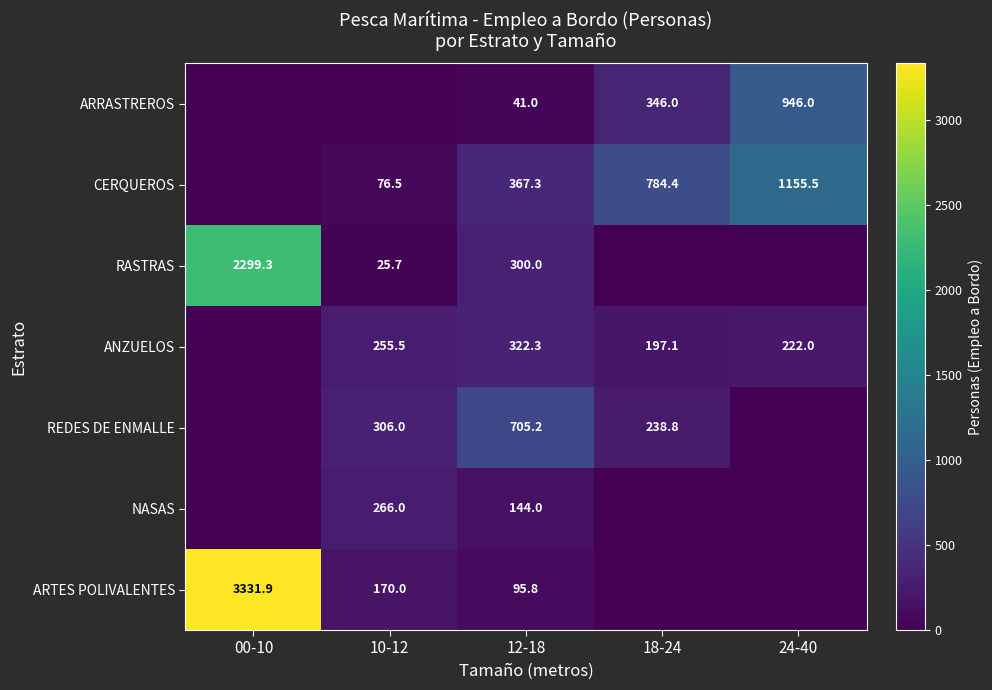

At how many categories does at least one series exceed 3270?

1